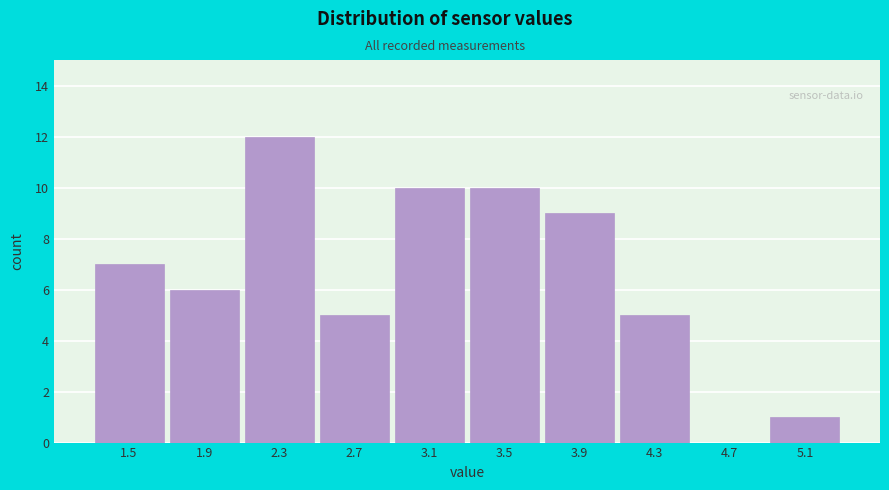

Reading left to right, extract all data points from this chart.

1.5=7	1.9=6	2.3=12	2.7=5	3.1=10	3.5=10	3.9=9	4.3=5	4.7=0	5.1=1